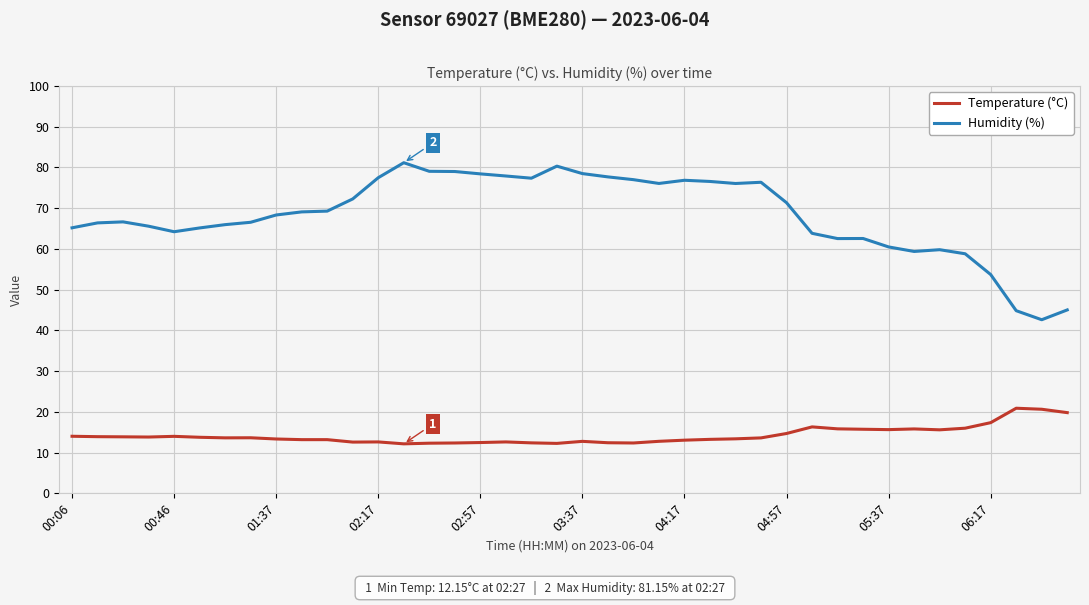

True or false: Temperature (°C) and Humidity (%) intersect in this chart.

False